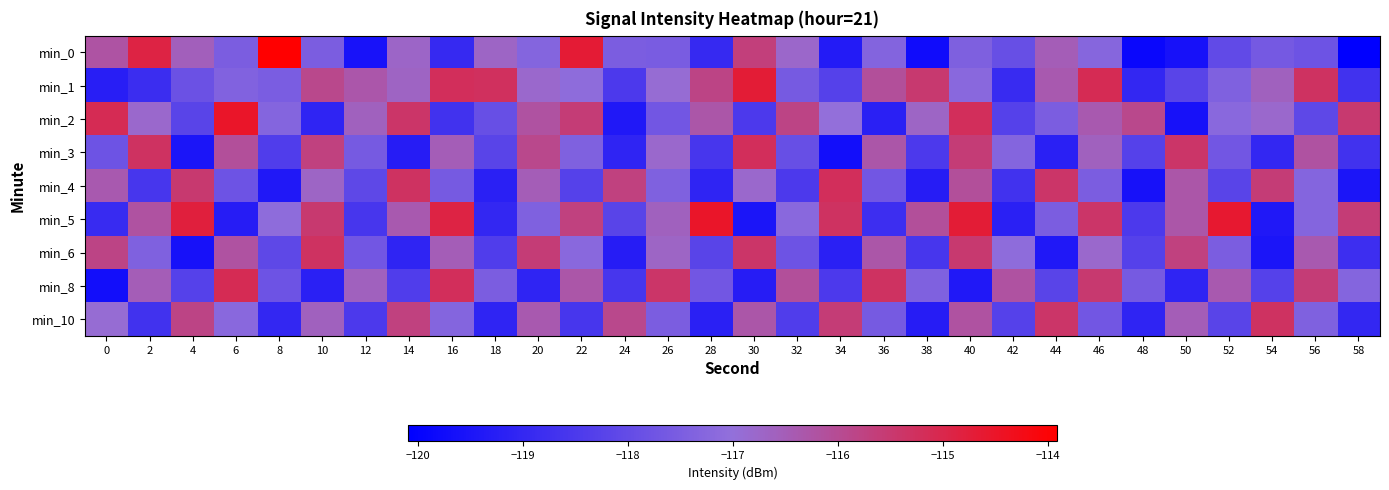

Which series has the largest range (max minus min)?

min_0